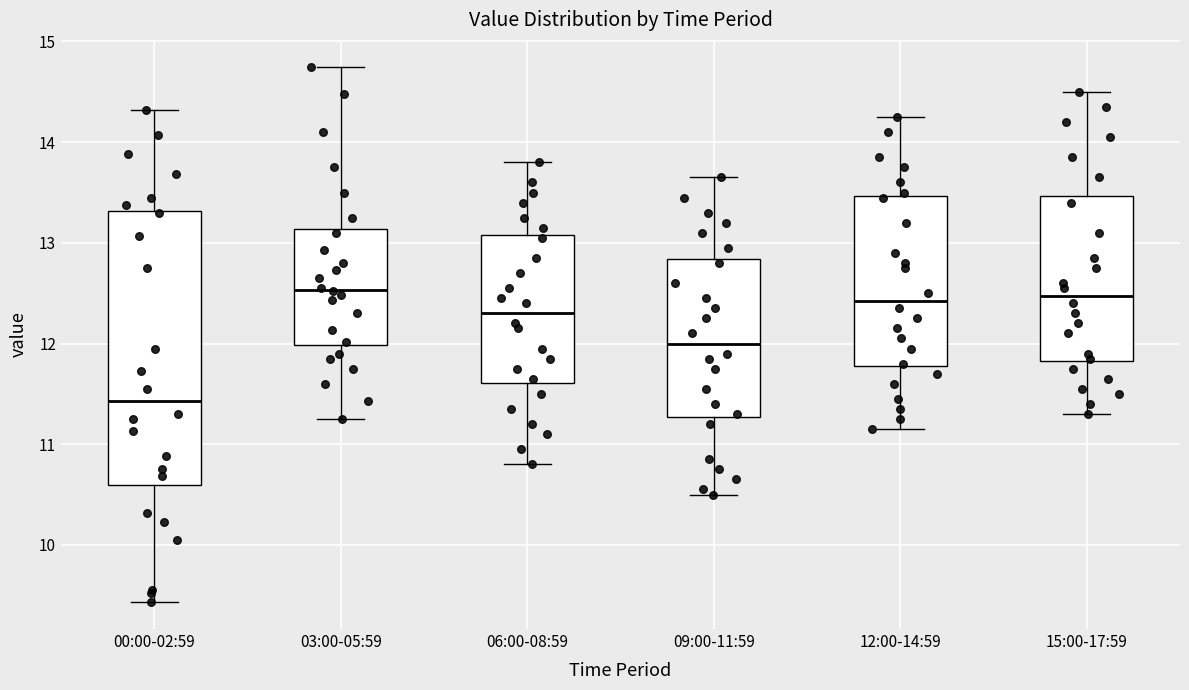

Where does the median line of the box for 00:00-02:59 sit on the y-axis? The values are not printed on the chart, so give them approximately, as read against the axis.

11.4